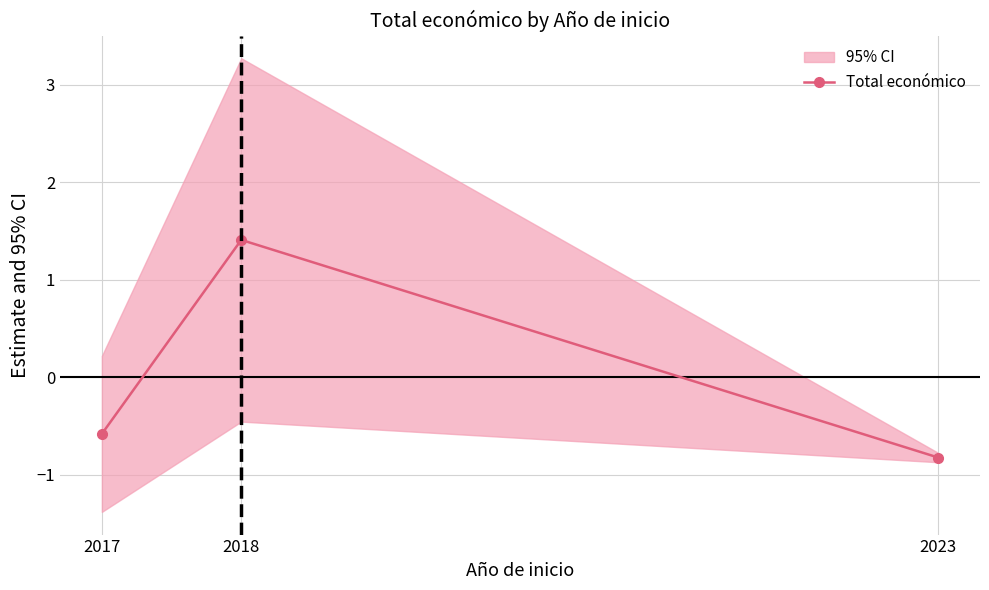

What is the value of the 1st point from the left?

-0.6